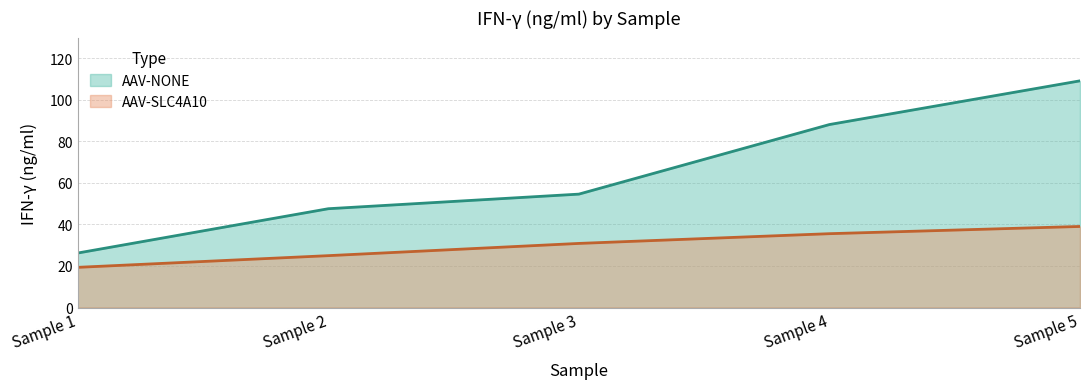

Does the chart display data point markers on the line(s)?

No